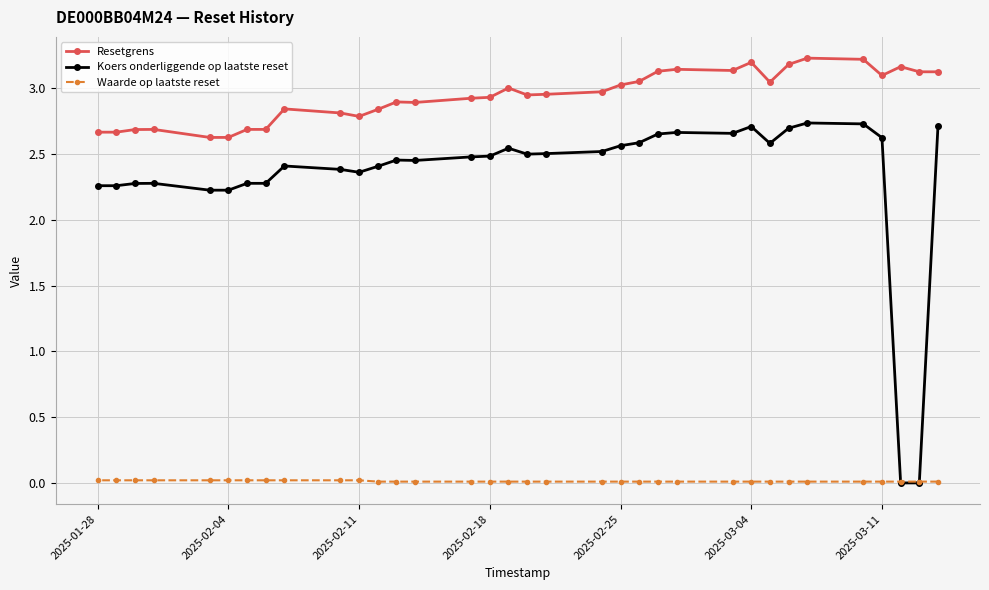

Which series has the largest range (max minus min)?

Koers onderliggende op laatste reset